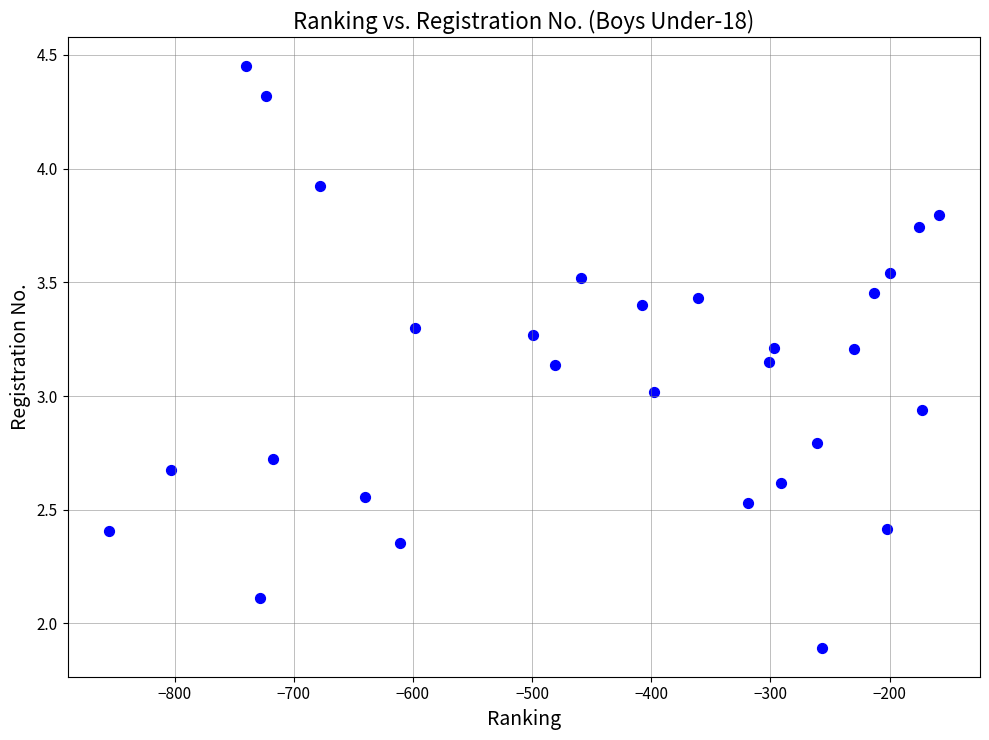

What is the range of X values (max minus min)?

696.0